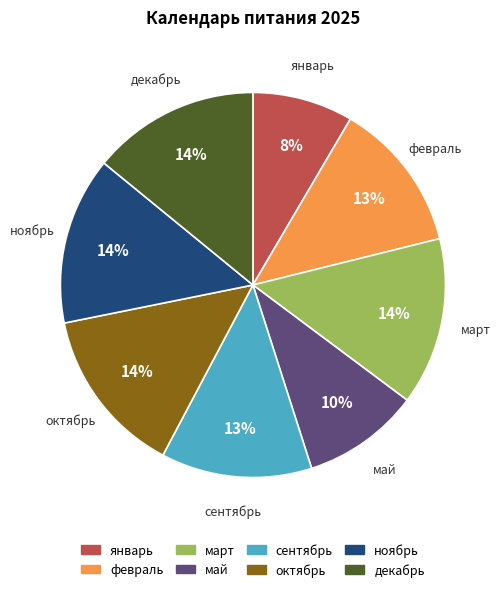

Approximately how many times larger is the value at сентябрь compared to февраль?

1.0